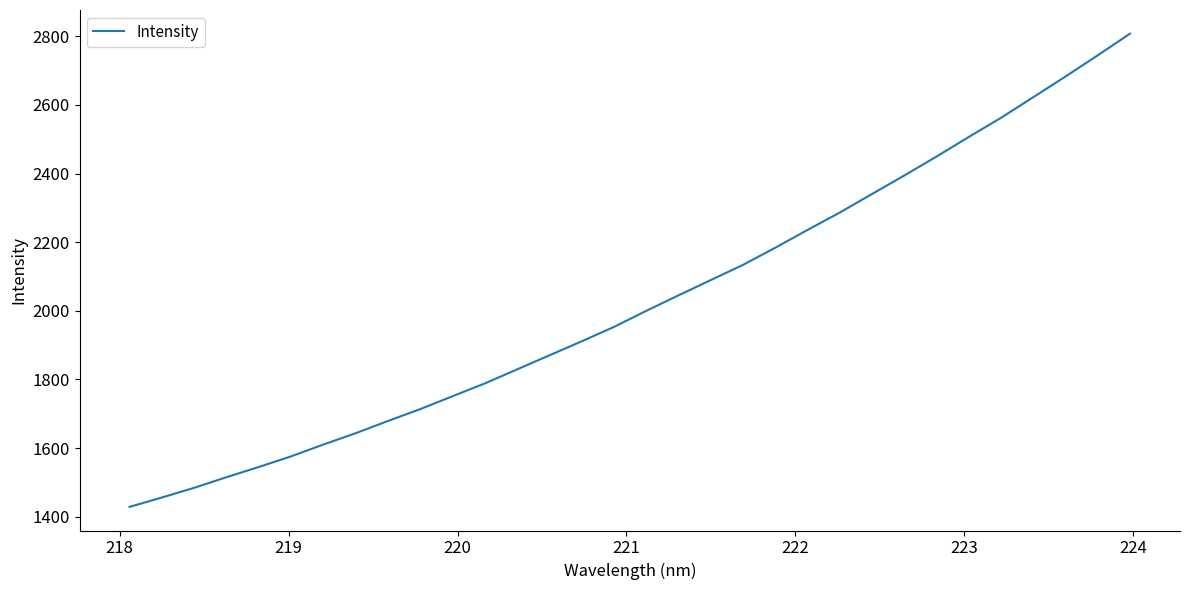

What is the difference between the second highest and minimum values?

1315.3